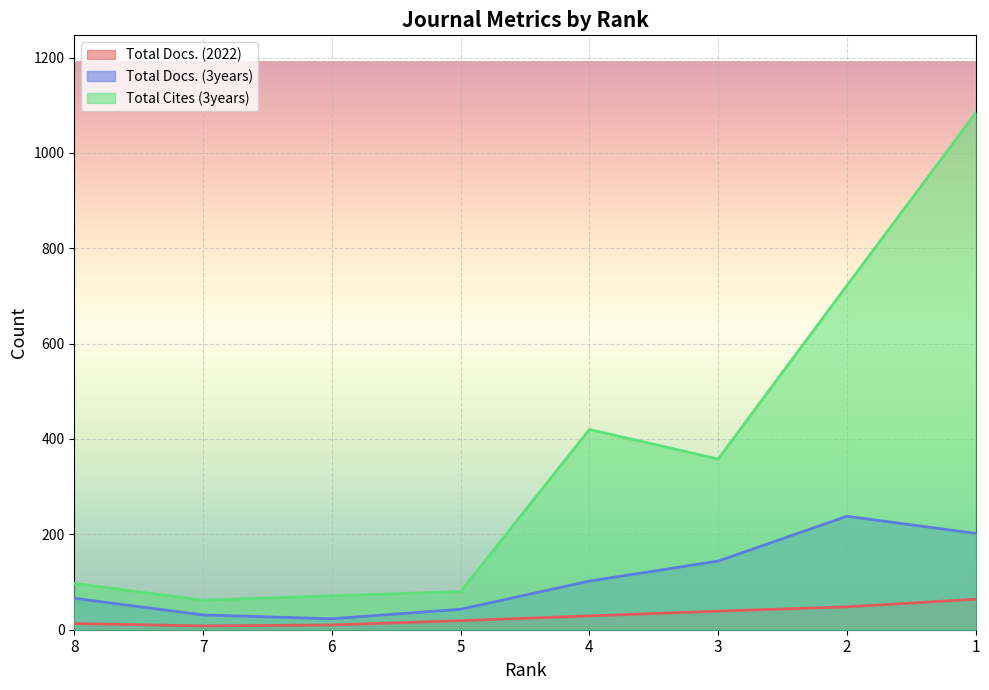

Rank the series by their maximum value, from lowest to highest.

Total Docs. (2022), Total Docs. (3years), Total Cites (3years)